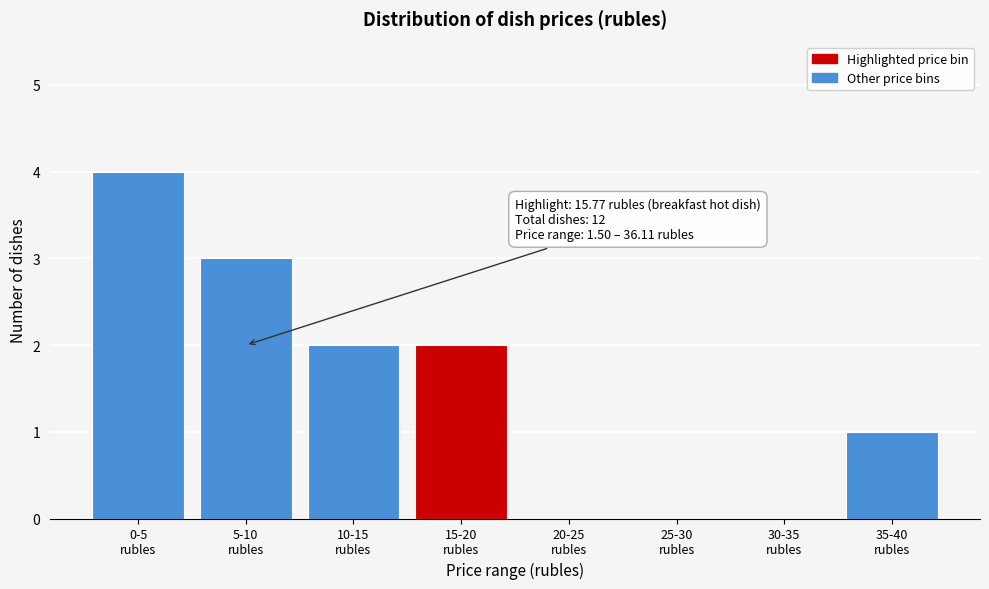

What is the maximum value shown in the chart?

4